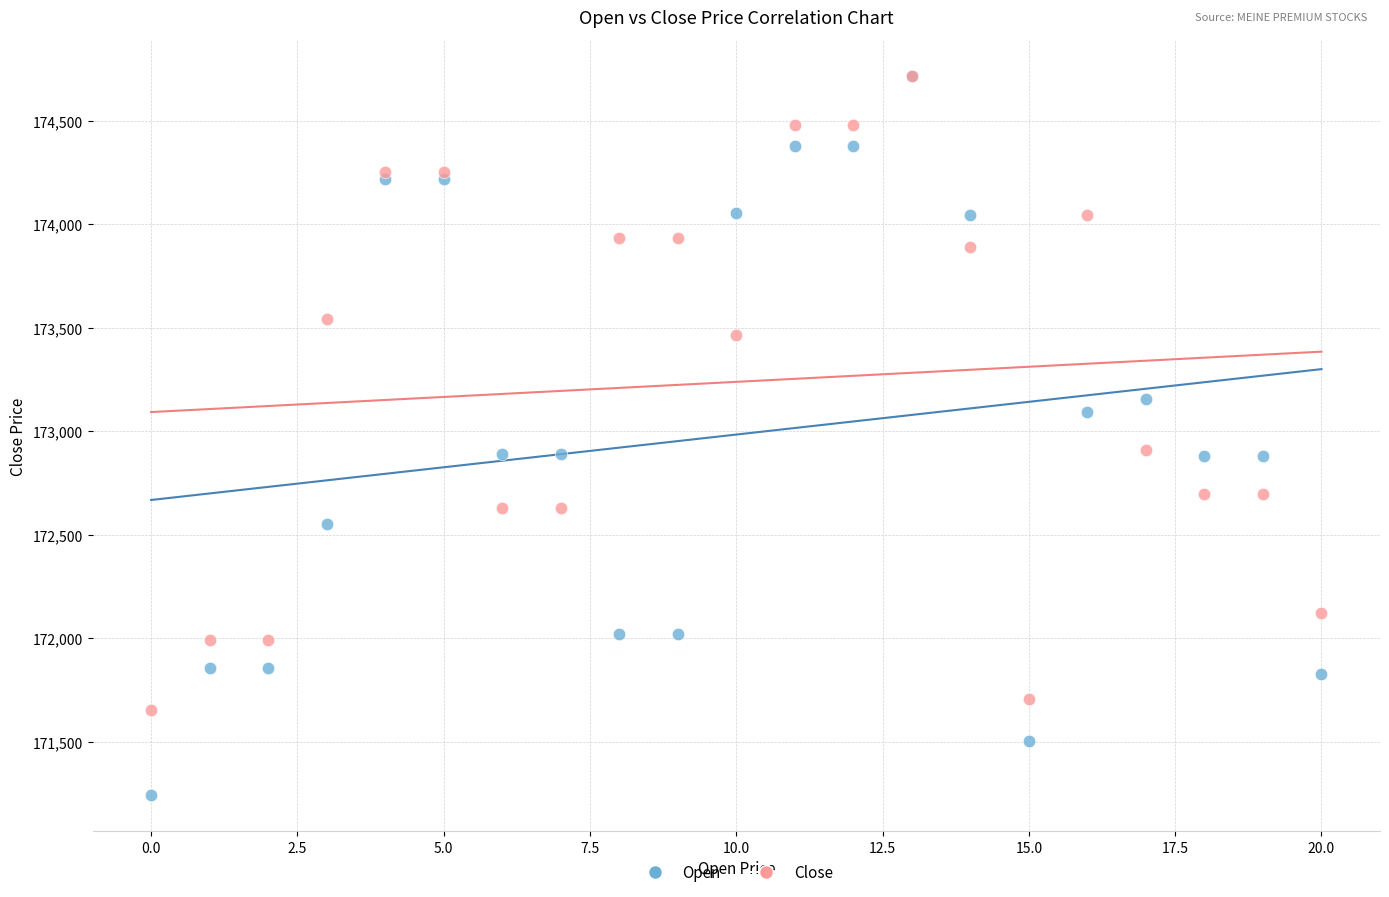

Which series reaches the minimum Y coordinate?

Open